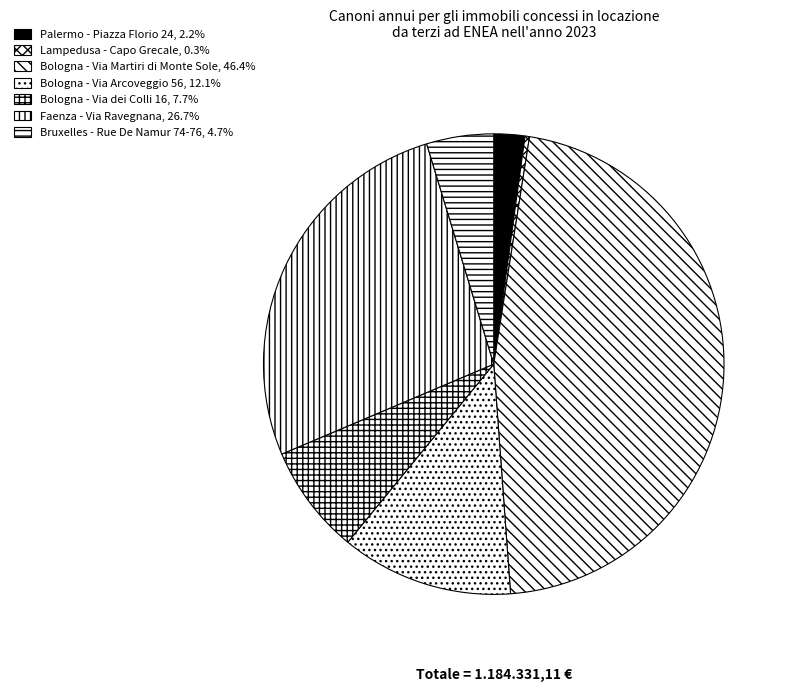

The Palermo - Piazza Florio 24 slice represents 2% of the pie. True or false?

True